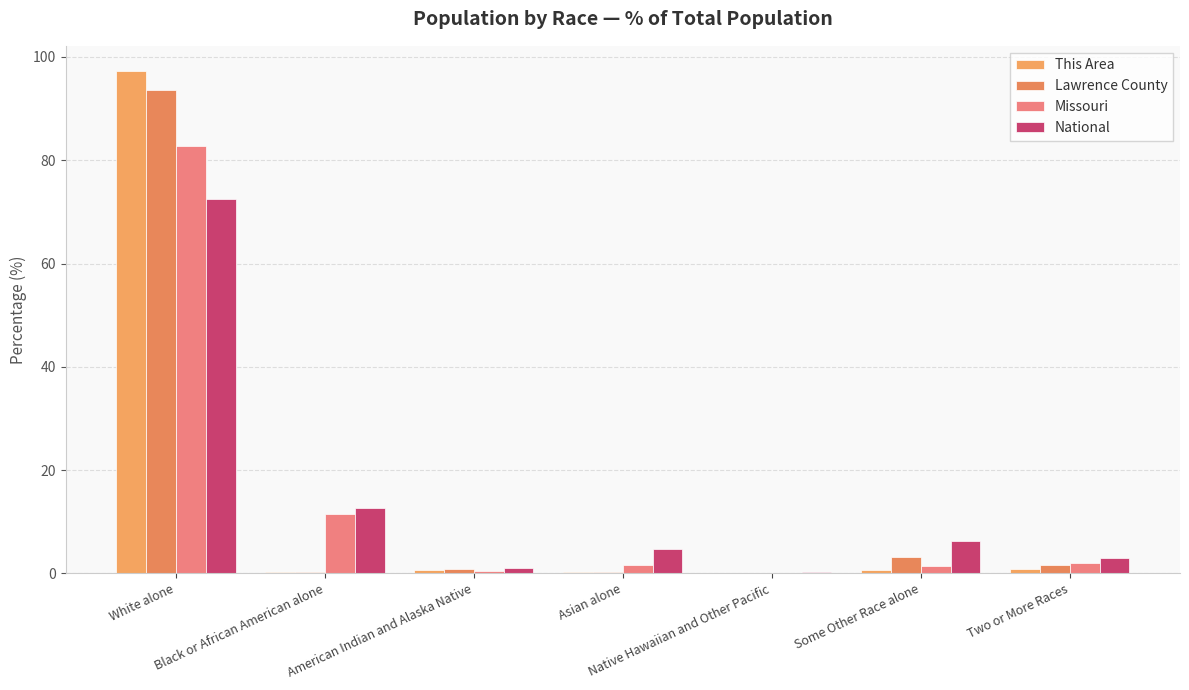

Which series has the widest spread of values?

This Area